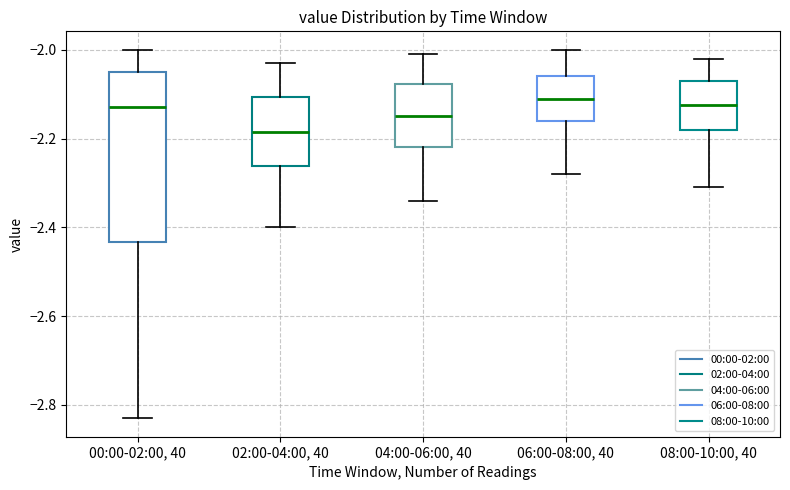

Where does the lower whisker of the box for 08:00-10:00, 40 end on the y-axis? The values are not printed on the chart, so give them approximately, as read against the axis.

-2.30